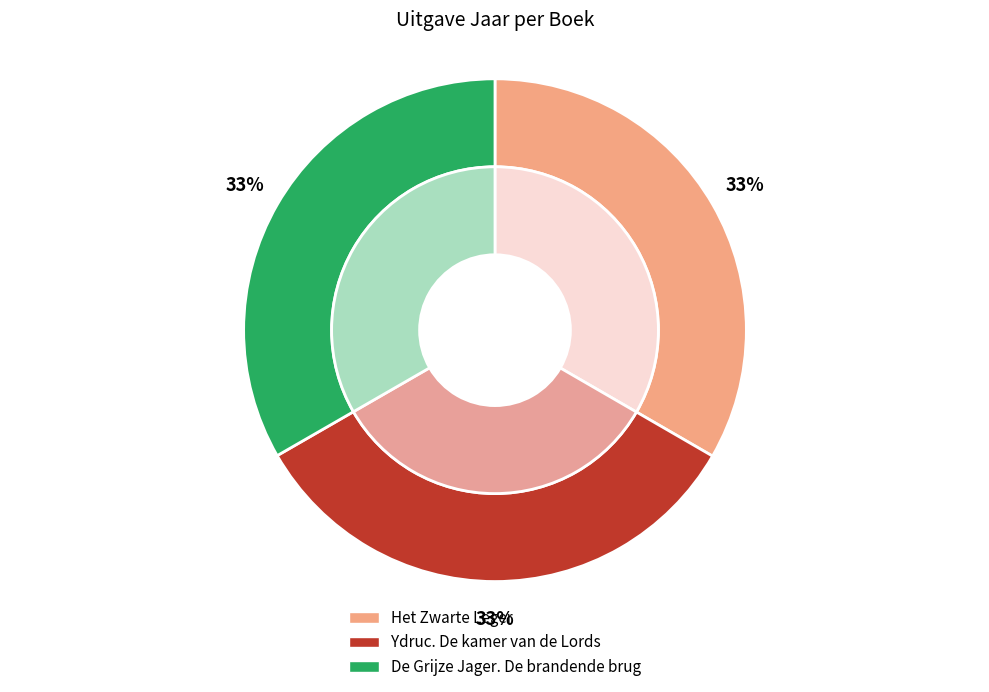

How many slices are in this pie chart?

3